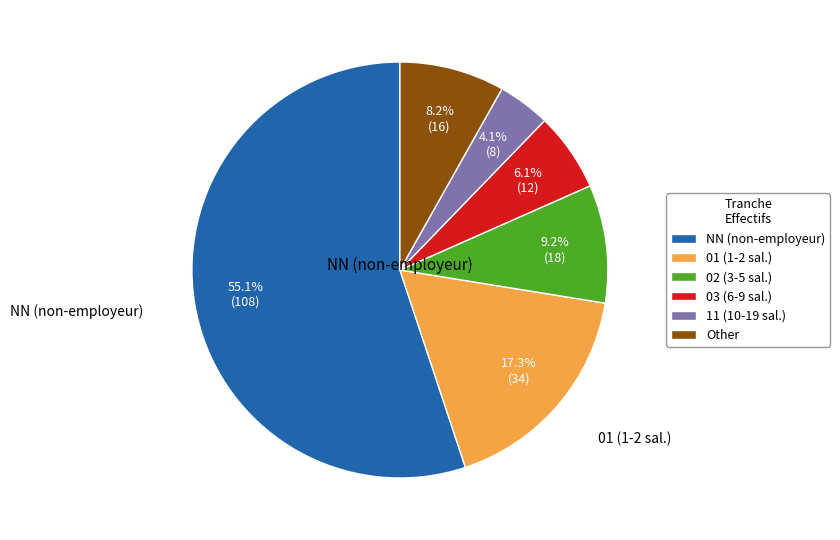

Between Other and NN (non-employeur), which is larger?

NN (non-employeur)